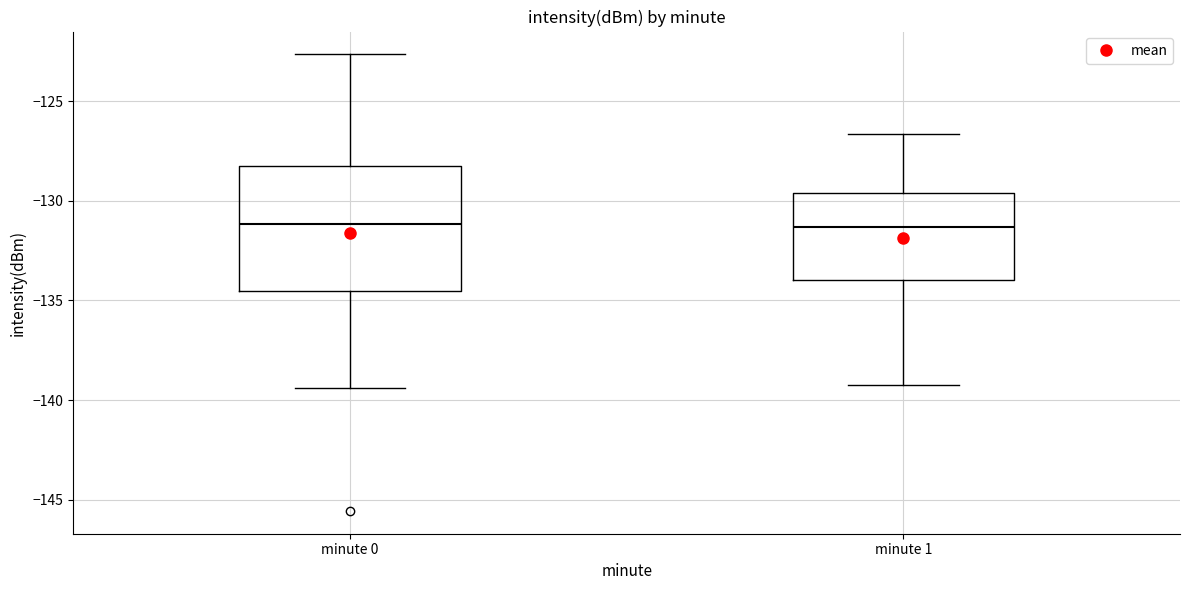

Comparing the boxes themselves (not the whiskers), which one is the tallest?

minute 0